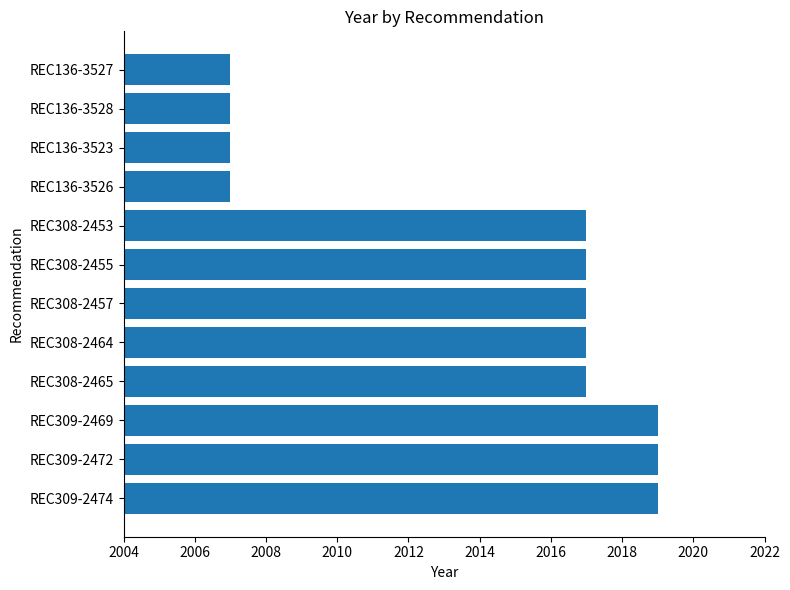

Is it true that the value at REC309-2469 is 1077?

False